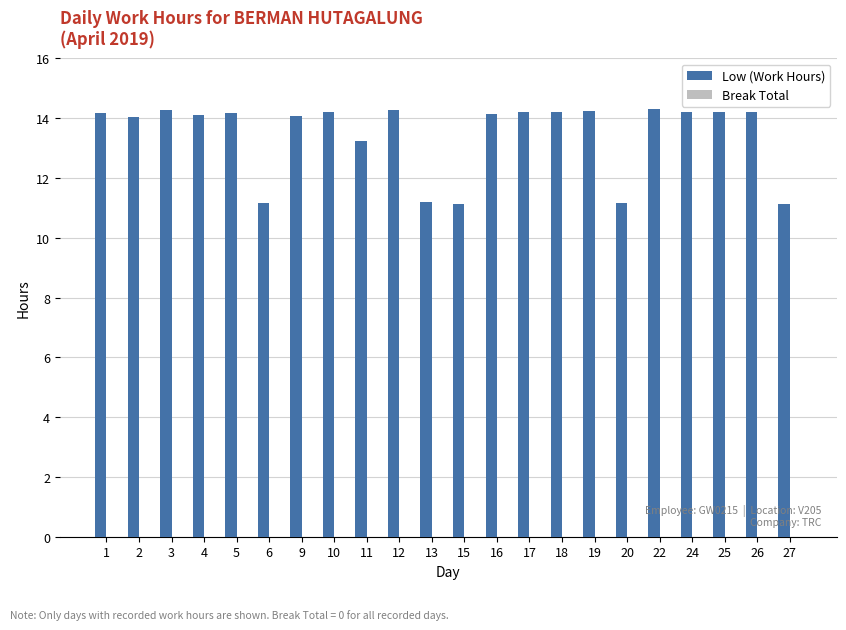

What is the greatest value displayed?

14.3